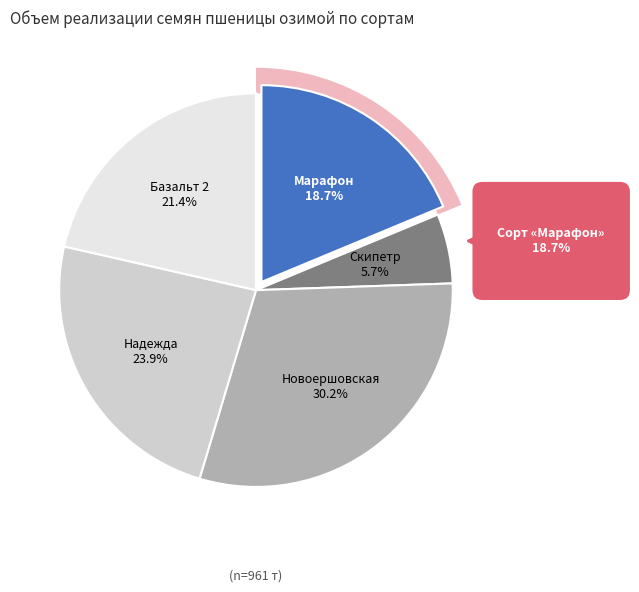

What portion of the pie excludes Базальт 2?

78.6%